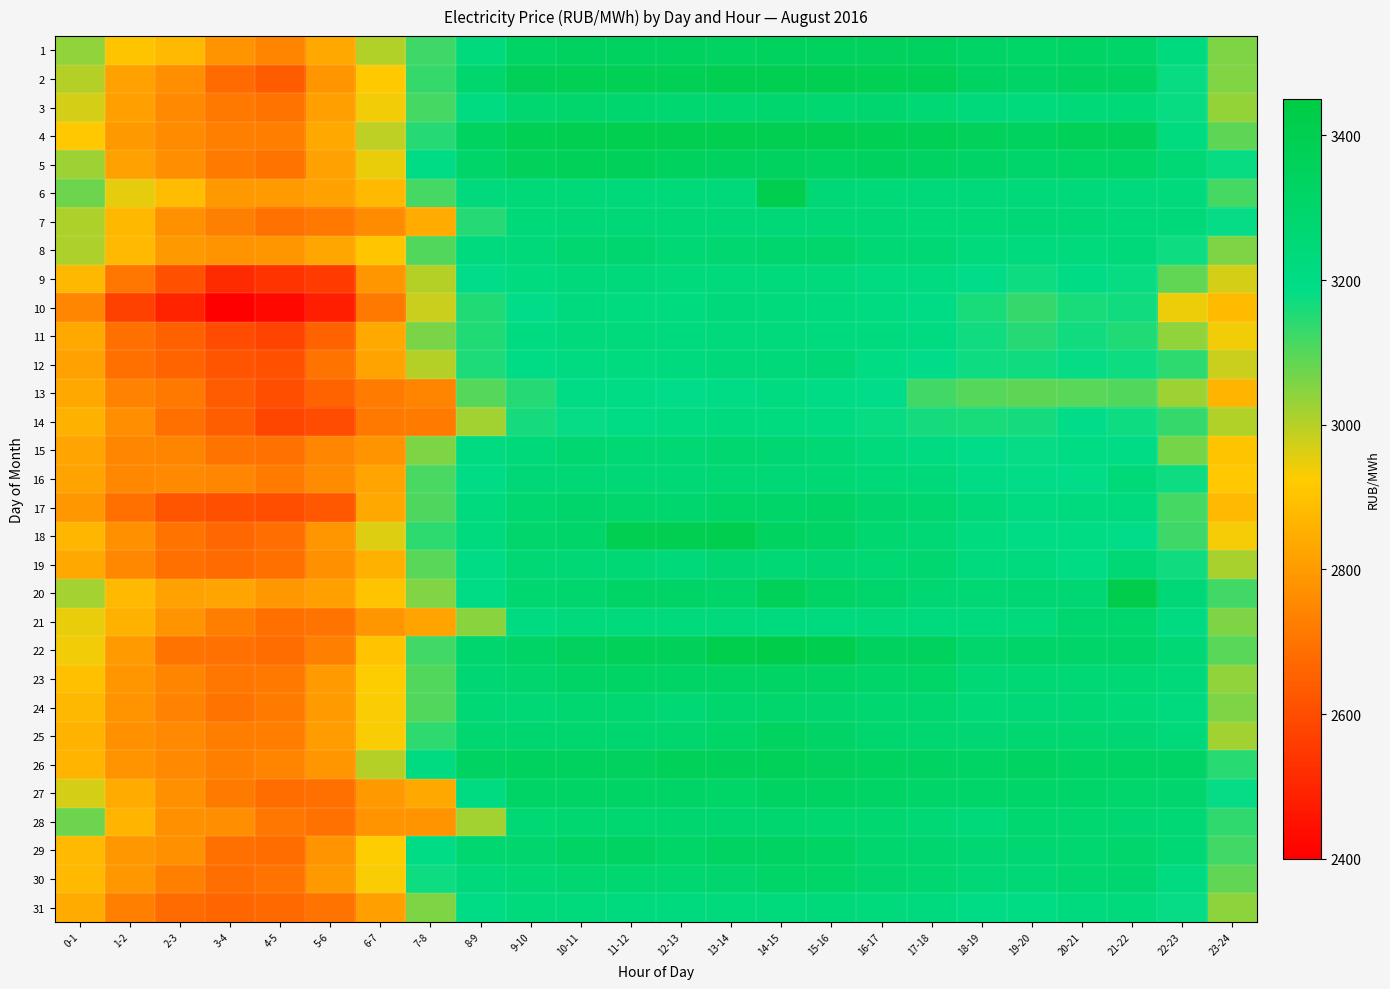

Reading right to left, list all the values displayed in this chart.

1: 23-24=3058.4	22-23=3219.1	21-22=3306.1	20-21=3322.0	19-20=3310.3	18-19=3312.2	17-18=3341.0	16-17=3348.9	15-16=3345.2	14-15=3345.4	13-14=3339.0	12-13=3340.4	11-12=3339.9	10-11=3342.6	9-10=3324.6	8-9=3226.9	7-8=3124.9	6-7=3006.8	5-6=2832.6	4-5=2742.3	3-4=2785.5	2-3=2876.5	1-2=2905.8	0-1=3039.4
2: 23-24=3056.2	22-23=3177.1	21-22=3331.7	20-21=3337.3	19-20=3310.7	18-19=3329.3	17-18=3376.7	16-17=3387.2	15-16=3393.3	14-15=3396.5	13-14=3391.4	12-13=3383.3	11-12=3387.3	10-11=3385.6	9-10=3375.6	8-9=3283.2	7-8=3130.4	6-7=2918.2	5-6=2787.0	4-5=2634.6	3-4=2675.7	2-3=2768.1	1-2=2816.0	0-1=3002.9
3: 23-24=3034.8	22-23=3176.7	21-22=3245.7	20-21=3245.0	19-20=3225.7	18-19=3236.2	17-18=3261.7	16-17=3280.2	15-16=3277.2	14-15=3283.6	13-14=3275.6	12-13=3270.4	11-12=3282.4	10-11=3292.0	9-10=3275.1	8-9=3211.5	7-8=3115.2	6-7=2941.1	5-6=2813.0	4-5=2699.8	3-4=2711.5	2-3=2756.0	1-2=2813.5	0-1=2967.6
4: 23-24=3090.0	22-23=3213.8	21-22=3361.1	20-21=3366.8	19-20=3342.1	18-19=3351.8	17-18=3380.7	16-17=3387.9	15-16=3390.2	14-15=3396.2	13-14=3398.5	12-13=3391.8	11-12=3397.3	10-11=3390.1	9-10=3385.0	8-9=3338.2	7-8=3147.2	6-7=2992.3	5-6=2837.5	4-5=2727.0	3-4=2732.2	2-3=2758.6	1-2=2797.5	0-1=2913.5
5: 23-24=3179.3	22-23=3255.0	21-22=3308.0	20-21=3310.5	19-20=3297.9	18-19=3311.2	17-18=3335.1	16-17=3342.1	15-16=3333.4	14-15=3340.3	13-14=3343.0	12-13=3347.3	11-12=3360.3	10-11=3368.0	9-10=3354.1	8-9=3305.7	7-8=3193.3	6-7=2949.0	5-6=2816.4	4-5=2702.4	3-4=2717.8	2-3=2767.8	1-2=2817.9	0-1=3024.6
6: 23-24=3115.1	22-23=3226.2	21-22=3231.3	20-21=3240.6	19-20=3237.9	18-19=3237.7	17-18=3239.1	16-17=3245.4	15-16=3252.4	14-15=3408.7	13-14=3241.7	12-13=3243.2	11-12=3243.3	10-11=3248.0	9-10=3246.3	8-9=3225.5	7-8=3114.7	6-7=2877.5	5-6=2814.7	4-5=2800.0	3-4=2795.0	2-3=2884.5	1-2=2949.6	0-1=3074.0
7: 23-24=3180.9	22-23=3238.0	21-22=3243.3	20-21=3251.3	19-20=3249.4	18-19=3248.2	17-18=3248.9	16-17=3249.8	15-16=3250.1	14-15=3249.7	13-14=3250.7	12-13=3250.6	11-12=3250.5	10-11=3251.0	9-10=3247.6	8-9=3148.5	7-8=2843.0	6-7=2764.8	5-6=2708.9	4-5=2691.6	3-4=2731.3	2-3=2771.7	1-2=2875.4	0-1=3010.3
8: 23-24=3057.5	22-23=3172.2	21-22=3237.4	20-21=3230.5	19-20=3217.4	18-19=3228.2	17-18=3259.2	16-17=3262.7	15-16=3292.8	14-15=3284.7	13-14=3275.8	12-13=3261.5	11-12=3278.0	10-11=3271.7	9-10=3244.7	8-9=3223.6	7-8=3104.0	6-7=2912.3	5-6=2828.6	4-5=2787.9	3-4=2779.8	2-3=2795.3	1-2=2879.6	0-1=3009.1
9: 23-24=2967.3	22-23=3088.8	21-22=3175.9	20-21=3192.7	19-20=3175.0	18-19=3187.9	17-18=3209.1	16-17=3211.1	15-16=3229.4	14-15=3232.2	13-14=3231.1	12-13=3227.9	11-12=3235.4	10-11=3234.8	9-10=3214.2	8-9=3184.0	7-8=2999.2	6-7=2787.6	5-6=2554.9	4-5=2533.0	3-4=2512.8	2-3=2613.0	1-2=2706.8	0-1=2874.2
10: 23-24=2881.6	22-23=2945.1	21-22=3170.7	20-21=3162.7	19-20=3131.0	18-19=3160.2	17-18=3192.3	16-17=3205.4	15-16=3221.5	14-15=3227.3	13-14=3235.1	12-13=3215.5	11-12=3213.5	10-11=3219.9	9-10=3187.0	8-9=3151.2	7-8=2980.2	6-7=2709.2	5-6=2479.9	4-5=2421.8	3-4=2400.4	2-3=2491.0	1-2=2571.9	0-1=2744.9
11: 23-24=2940.7	22-23=3038.4	21-22=3154.2	20-21=3169.7	19-20=3149.0	18-19=3167.3	17-18=3208.6	16-17=3217.4	15-16=3223.0	14-15=3230.0	13-14=3227.3	12-13=3219.7	11-12=3225.8	10-11=3231.5	9-10=3211.4	8-9=3154.7	7-8=3063.2	6-7=2833.8	5-6=2655.1	4-5=2573.8	3-4=2600.5	2-3=2647.1	1-2=2689.1	0-1=2831.5
12: 23-24=2980.3	22-23=3139.7	21-22=3175.0	20-21=3182.2	19-20=3169.6	18-19=3173.4	17-18=3190.6	16-17=3203.0	15-16=3253.0	14-15=3244.8	13-14=3239.7	12-13=3223.0	11-12=3212.1	10-11=3208.6	9-10=3199.3	8-9=3158.6	7-8=3001.2	6-7=2818.9	5-6=2698.9	4-5=2609.6	3-4=2620.5	2-3=2658.6	1-2=2690.4	0-1=2816.5
13: 23-24=2864.7	22-23=3027.0	21-22=3104.0	20-21=3095.2	19-20=3089.7	18-19=3098.0	17-18=3118.9	16-17=3184.4	15-16=3192.1	14-15=3207.7	13-14=3196.8	12-13=3185.1	11-12=3193.4	10-11=3194.2	9-10=3149.0	8-9=3099.5	7-8=2744.3	6-7=2723.7	5-6=2654.4	4-5=2602.9	3-4=2637.7	2-3=2709.7	1-2=2740.2	0-1=2837.7
14: 23-24=3006.0	22-23=3133.0	21-22=3173.2	20-21=3183.6	19-20=3163.7	18-19=3162.0	17-18=3164.3	16-17=3178.9	15-16=3211.1	14-15=3213.9	13-14=3218.7	12-13=3212.1	11-12=3194.1	10-11=3183.2	9-10=3163.6	8-9=3022.8	7-8=2719.4	6-7=2715.7	5-6=2598.3	4-5=2583.8	3-4=2644.1	2-3=2689.3	1-2=2765.3	0-1=2857.8
15: 23-24=2907.9	22-23=3068.3	21-22=3193.2	20-21=3200.3	19-20=3181.4	18-19=3185.8	17-18=3206.3	16-17=3231.9	15-16=3257.7	14-15=3267.1	13-14=3271.9	12-13=3263.9	11-12=3264.8	10-11=3271.3	9-10=3240.3	8-9=3204.5	7-8=3056.5	6-7=2785.1	5-6=2747.9	4-5=2693.4	3-4=2700.5	2-3=2744.1	1-2=2744.8	0-1=2822.5
16: 23-24=2913.1	22-23=3172.8	21-22=3246.6	20-21=3189.5	19-20=3185.0	18-19=3192.1	17-18=3240.7	16-17=3246.7	15-16=3262.0	14-15=3257.1	13-14=3263.8	12-13=3255.8	11-12=3258.0	10-11=3258.8	9-10=3252.2	8-9=3199.5	7-8=3111.1	6-7=2825.6	5-6=2760.0	4-5=2718.7	3-4=2748.3	2-3=2752.8	1-2=2750.3	0-1=2821.9
17: 23-24=2879.6	22-23=3117.3	21-22=3221.8	20-21=3219.6	19-20=3211.7	18-19=3238.0	17-18=3273.7	16-17=3286.2	15-16=3315.7	14-15=3304.2	13-14=3307.1	12-13=3283.5	11-12=3290.2	10-11=3295.3	9-10=3276.3	8-9=3221.8	7-8=3107.9	6-7=2832.4	5-6=2629.3	4-5=2604.1	3-4=2606.3	2-3=2619.6	1-2=2687.2	0-1=2791.7
18: 23-24=2935.4	22-23=3123.7	21-22=3189.3	20-21=3203.8	19-20=3194.1	18-19=3212.2	17-18=3257.3	16-17=3273.5	15-16=3322.2	14-15=3337.9	13-14=3402.3	12-13=3390.0	11-12=3395.0	10-11=3304.7	9-10=3291.3	8-9=3220.2	7-8=3139.2	6-7=2958.5	5-6=2788.5	4-5=2684.1	3-4=2668.8	2-3=2699.9	1-2=2771.7	0-1=2869.5
19: 23-24=3013.3	22-23=3169.1	21-22=3261.1	20-21=3202.7	19-20=3219.1	18-19=3222.4	17-18=3270.4	16-17=3263.8	15-16=3269.3	14-15=3256.3	13-14=3267.5	12-13=3237.6	11-12=3260.0	10-11=3258.4	9-10=3253.3	8-9=3192.7	7-8=3093.7	6-7=2857.4	5-6=2774.0	4-5=2688.5	3-4=2678.5	2-3=2689.3	1-2=2752.6	0-1=2831.4
20: 23-24=3119.5	22-23=3251.5	21-22=3419.7	20-21=3265.9	19-20=3267.4	18-19=3263.8	17-18=3267.0	16-17=3295.9	15-16=3323.3	14-15=3367.4	13-14=3305.8	12-13=3314.7	11-12=3312.1	10-11=3288.7	9-10=3274.8	8-9=3197.6	7-8=3052.5	6-7=2904.6	5-6=2810.8	4-5=2792.5	3-4=2822.6	2-3=2818.2	1-2=2878.0	0-1=3018.3
21: 23-24=3059.6	22-23=3209.6	21-22=3282.4	20-21=3281.8	19-20=3224.6	18-19=3219.7	17-18=3222.4	16-17=3224.8	15-16=3222.6	14-15=3223.1	13-14=3227.1	12-13=3228.8	11-12=3226.4	10-11=3225.1	9-10=3209.2	8-9=3046.2	7-8=2818.5	6-7=2788.1	5-6=2698.2	4-5=2690.6	3-4=2726.1	2-3=2777.6	1-2=2858.1	0-1=2948.7
22: 23-24=3095.0	22-23=3258.7	21-22=3302.1	20-21=3303.6	19-20=3299.9	18-19=3294.0	17-18=3347.0	16-17=3340.0	15-16=3408.2	14-15=3423.0	13-14=3409.1	12-13=3360.9	11-12=3366.4	10-11=3350.2	9-10=3314.6	8-9=3282.4	7-8=3121.0	6-7=2903.2	5-6=2732.2	4-5=2682.2	3-4=2693.6	2-3=2698.6	1-2=2799.3	0-1=2939.2
23: 23-24=3036.0	22-23=3241.6	21-22=3261.4	20-21=3263.9	19-20=3262.0	18-19=3257.3	17-18=3308.0	16-17=3299.7	15-16=3319.7	14-15=3324.4	13-14=3322.8	12-13=3316.4	11-12=3321.6	10-11=3312.3	9-10=3288.9	8-9=3268.9	7-8=3105.4	6-7=2926.0	5-6=2799.2	4-5=2707.9	3-4=2704.9	2-3=2741.0	1-2=2788.8	0-1=2892.5
24: 23-24=3059.3	22-23=3224.3	21-22=3247.8	20-21=3256.0	19-20=3252.4	18-19=3248.7	17-18=3277.4	16-17=3271.3	15-16=3289.5	14-15=3291.1	13-14=3285.0	12-13=3263.9	11-12=3269.7	10-11=3272.6	9-10=3254.5	8-9=3253.1	7-8=3103.5	6-7=2931.9	5-6=2801.0	4-5=2718.5	3-4=2700.9	2-3=2739.6	1-2=2779.2	0-1=2872.8
25: 23-24=3021.6	22-23=3239.0	21-22=3267.3	20-21=3270.9	19-20=3273.6	18-19=3269.0	17-18=3275.5	16-17=3284.0	15-16=3315.5	14-15=3337.4	13-14=3309.8	12-13=3287.2	11-12=3280.9	10-11=3284.0	9-10=3280.0	8-9=3274.7	7-8=3141.8	6-7=2930.7	5-6=2802.1	4-5=2725.2	3-4=2724.2	2-3=2755.7	1-2=2776.3	0-1=2863.4
26: 23-24=3146.4	22-23=3310.6	21-22=3322.5	20-21=3326.4	19-20=3328.0	18-19=3324.0	17-18=3327.6	16-17=3336.6	15-16=3349.3	14-15=3364.1	13-14=3362.8	12-13=3366.6	11-12=3348.1	10-11=3345.1	9-10=3346.0	8-9=3334.9	7-8=3205.8	6-7=3001.4	5-6=2787.9	4-5=2740.6	3-4=2730.3	2-3=2753.9	1-2=2781.7	0-1=2863.9
27: 23-24=3179.8	22-23=3289.5	21-22=3294.0	20-21=3302.5	19-20=3305.1	18-19=3301.1	17-18=3306.2	16-17=3322.0	15-16=3329.1	14-15=3327.5	13-14=3310.0	12-13=3312.0	11-12=3322.4	10-11=3320.9	9-10=3318.3	8-9=3211.5	7-8=2835.7	6-7=2794.0	5-6=2687.8	4-5=2680.1	3-4=2717.0	2-3=2776.5	1-2=2842.9	0-1=2968.2
28: 23-24=3135.4	22-23=3264.1	21-22=3268.4	20-21=3272.3	19-20=3277.5	18-19=3244.5	17-18=3259.6	16-17=3277.1	15-16=3276.5	14-15=3277.9	13-14=3279.5	12-13=3278.5	11-12=3276.4	10-11=3275.4	9-10=3261.9	8-9=3020.8	7-8=2780.1	6-7=2784.1	5-6=2694.8	4-5=2706.8	3-4=2767.8	2-3=2775.6	1-2=2864.5	0-1=3073.8
29: 23-24=3119.2	22-23=3261.5	21-22=3292.6	20-21=3271.6	19-20=3268.4	18-19=3267.1	17-18=3278.1	16-17=3285.3	15-16=3320.9	14-15=3332.1	13-14=3331.2	12-13=3308.6	11-12=3331.3	10-11=3321.5	9-10=3286.9	8-9=3275.4	7-8=3193.6	6-7=2926.1	5-6=2784.2	4-5=2679.9	3-4=2689.7	2-3=2771.5	1-2=2792.9	0-1=2877.2
30: 23-24=3085.0	22-23=3209.4	21-22=3281.7	20-21=3272.2	19-20=3255.7	18-19=3249.4	17-18=3273.8	16-17=3286.3	15-16=3310.5	14-15=3308.4	13-14=3288.3	12-13=3275.2	11-12=3274.1	10-11=3266.5	9-10=3255.3	8-9=3233.5	7-8=3174.9	6-7=2930.1	5-6=2797.3	4-5=2700.0	3-4=2687.1	2-3=2728.9	1-2=2793.0	0-1=2877.8
31: 23-24=3040.6	22-23=3181.1	21-22=3224.8	20-21=3218.4	19-20=3201.1	18-19=3198.5	17-18=3219.3	16-17=3224.7	15-16=3237.3	14-15=3226.7	13-14=3226.7	12-13=3217.0	11-12=3222.7	10-11=3230.3	9-10=3224.6	8-9=3194.4	7-8=3057.1	6-7=2814.2	5-6=2702.2	4-5=2672.2	3-4=2663.4	2-3=2676.2	1-2=2730.8	0-1=2841.3